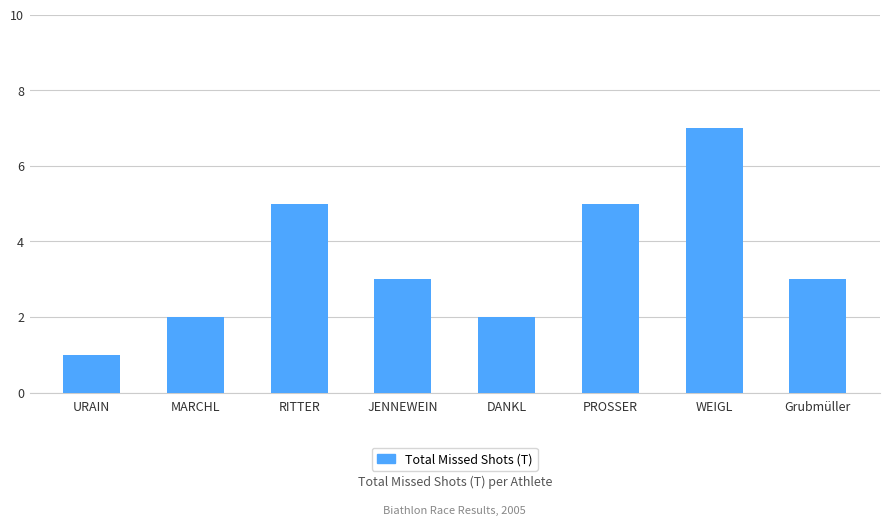

Which category has the lowest value across all series?

URAIN